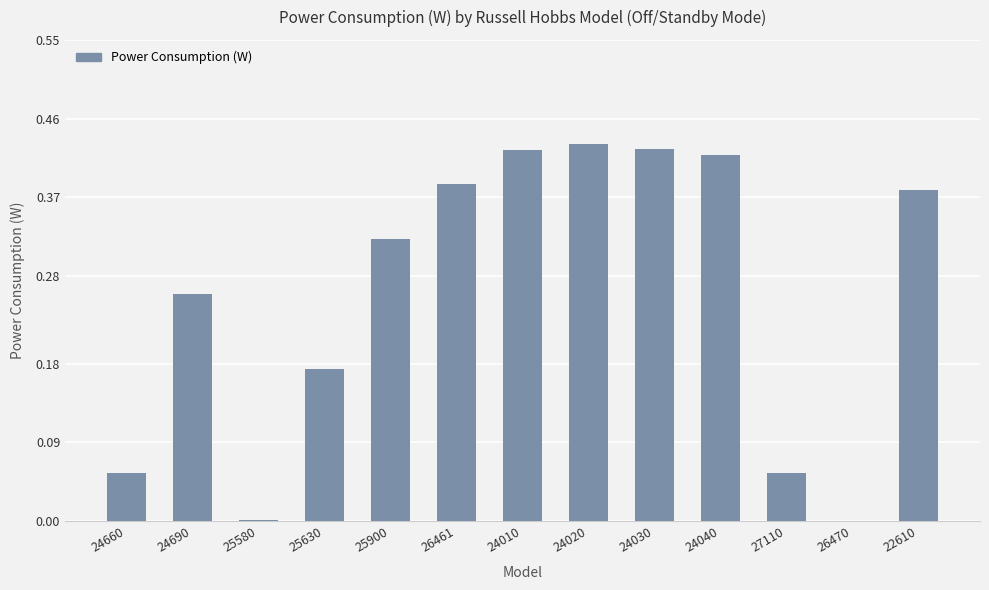

Is it true that the value at 24020 is 0.1?

False